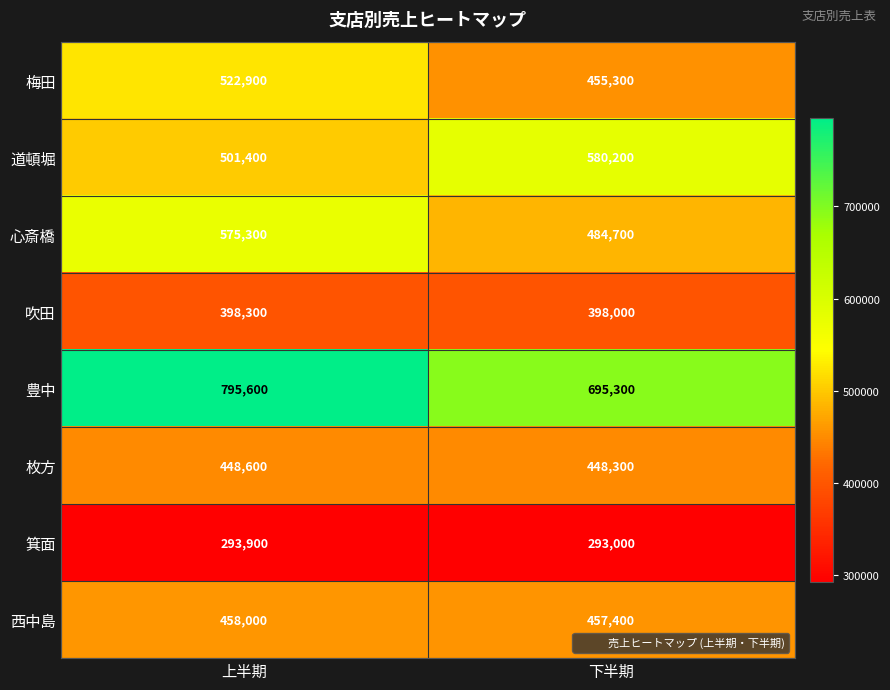

What is the approximate value of 箕面 at 下半期, to the nearest 50?

293000